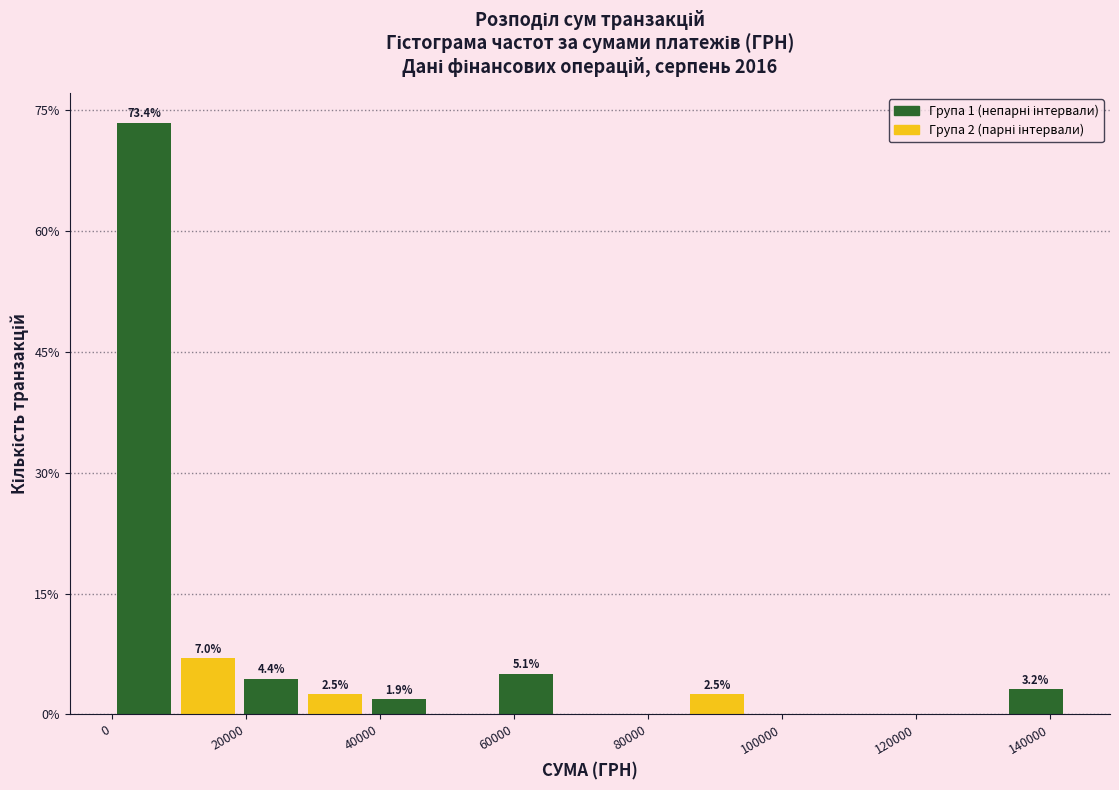

Which range on the x-axis has the tallest bar?

0 to 10000